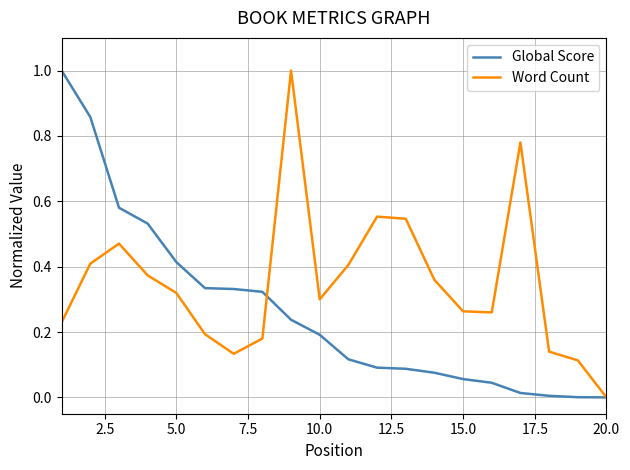

List the series in order of their overall mean, lowest first.

Global Score, Word Count